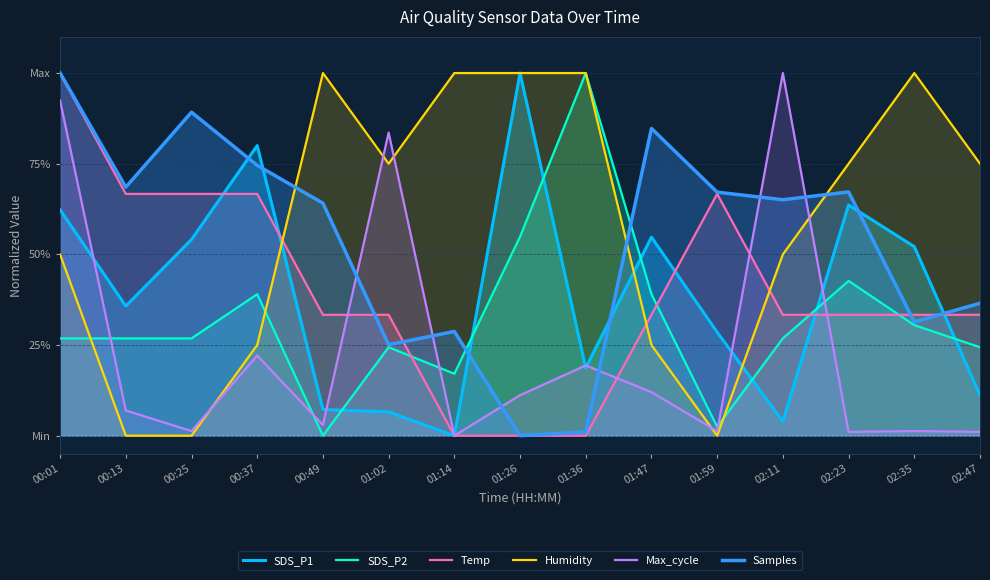

Which series has the largest total across all categories?

Humidity